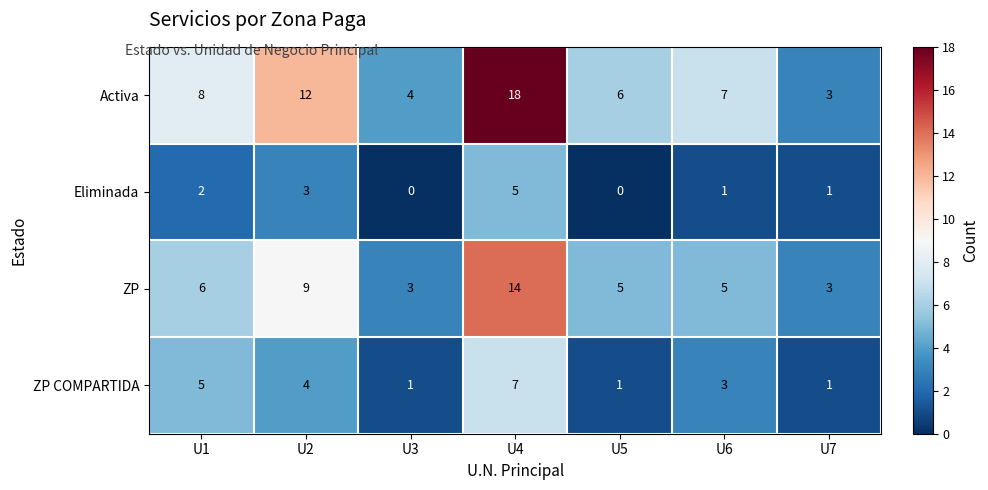

Rank the series at U3 from highest to lowest value.

Activa, ZP, ZP COMPARTIDA, Eliminada